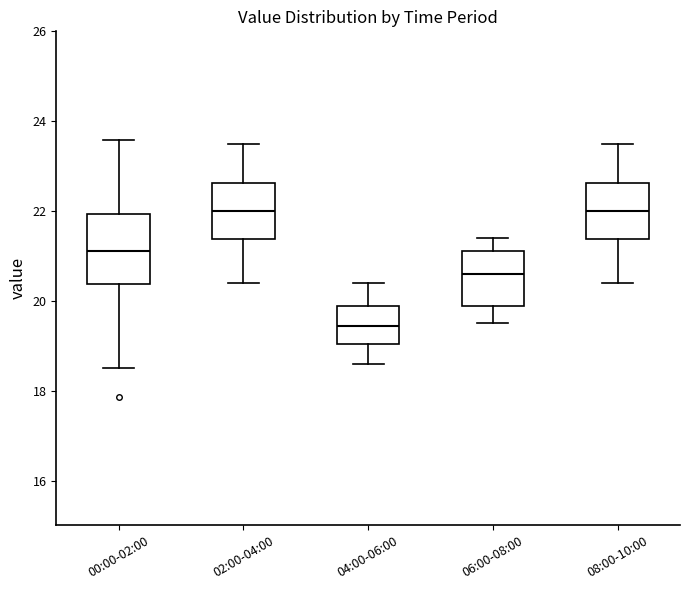

Comparing the boxes themselves (not the whiskers), which one is the tallest?

00:00-02:00